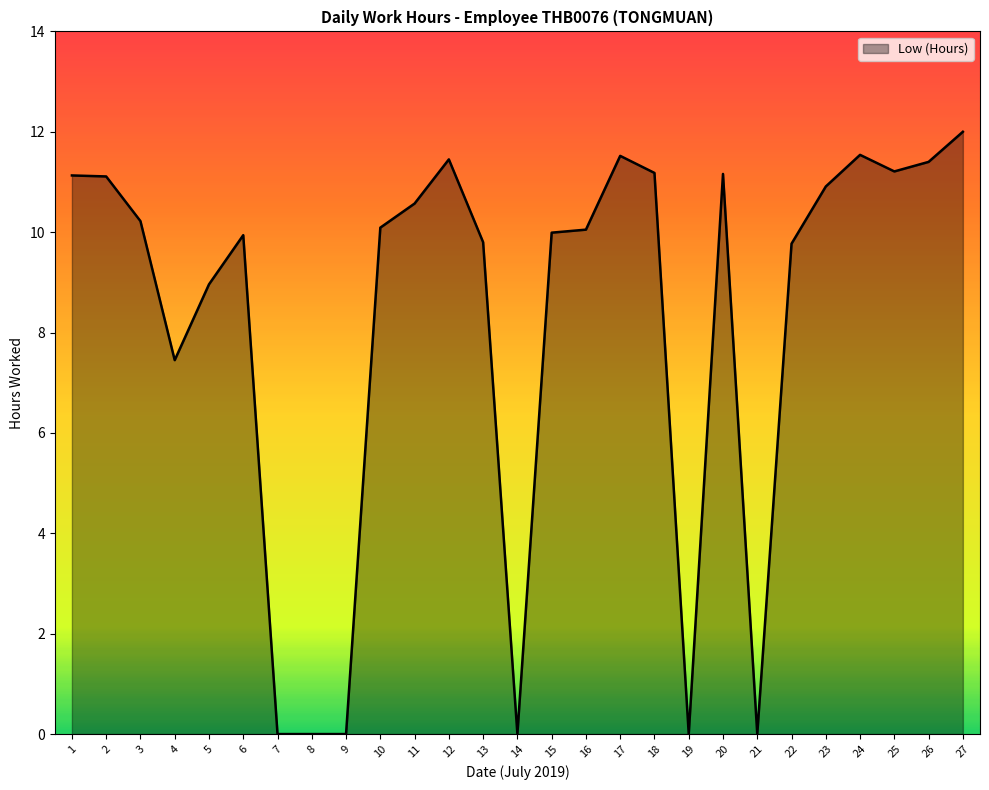

What is the change in value from 9 to 24?

+11.5